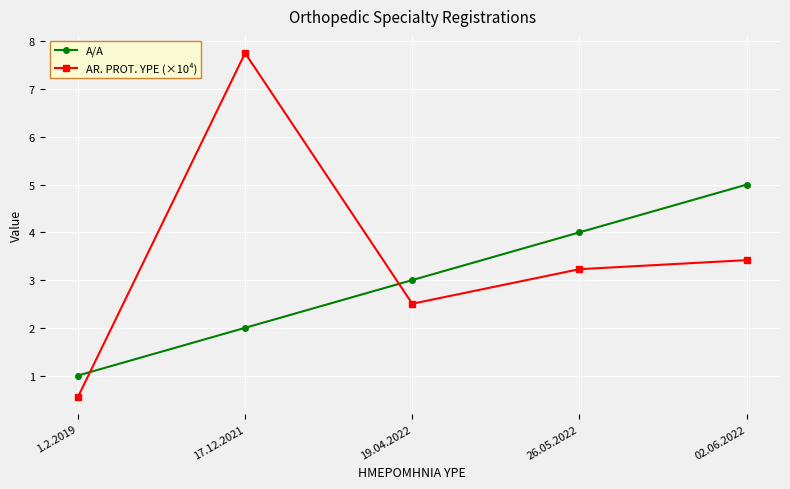

At which label is A/A closest to 3?

19.04.2022